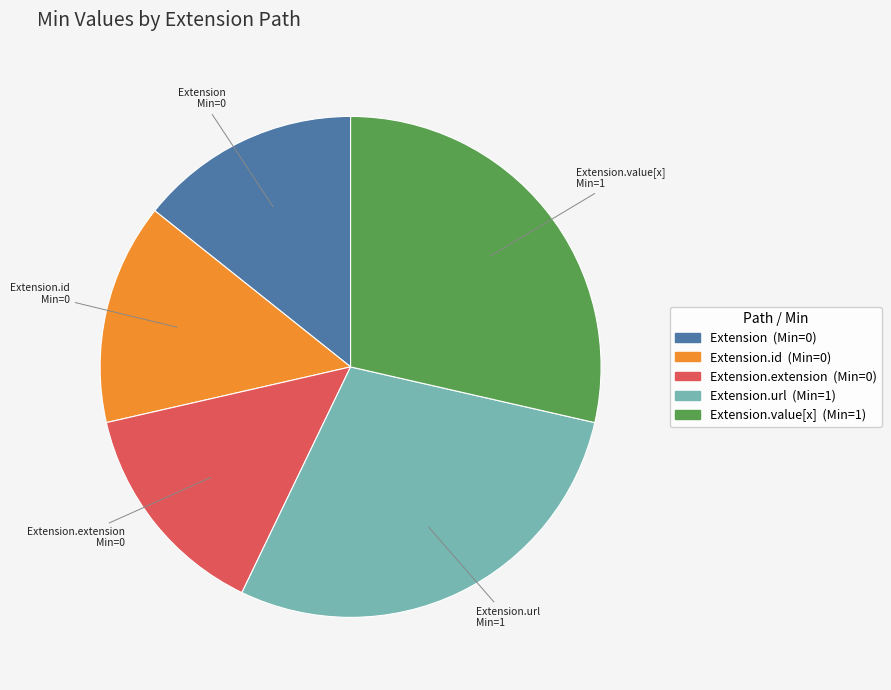

Is there any slice that represents more than half of the pie?

No